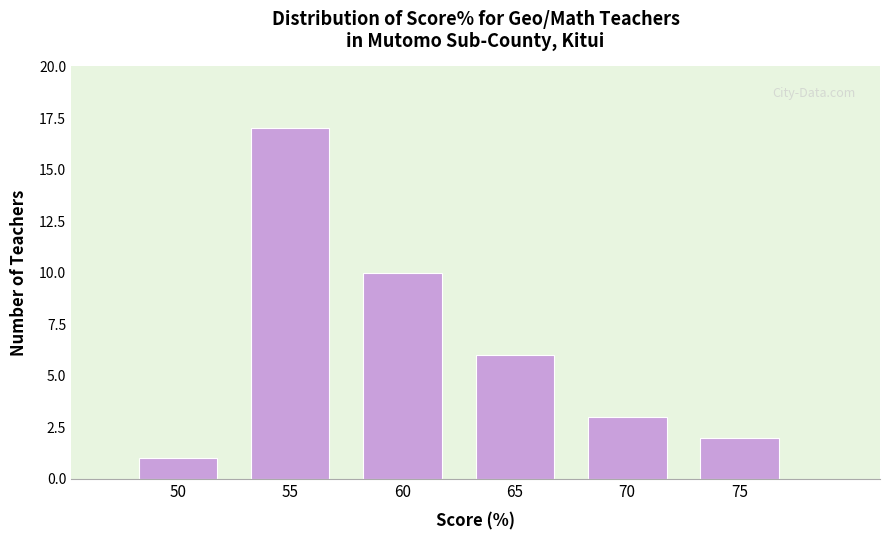

Reading left to right, what are all the values shown in this chart?

50=1	55=17	60=10	65=6	70=3	75=2